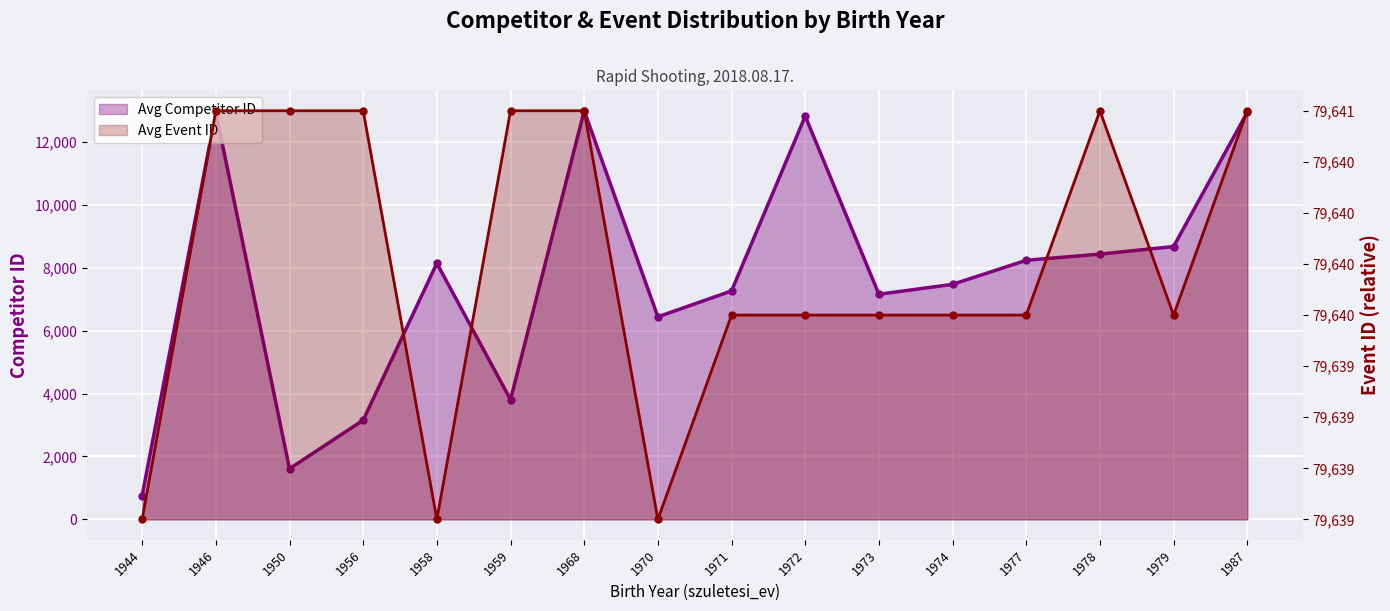

Reading right to left, transcribe all the data shown in this chart.

Avg Competitor ID: 1987=12947	1979=8677	1978=8436	1977=8240	1974=7474	1973=7160	1972=12824	1971=7265	1970=6442	1968=12995	1959=3809	1958=8145	1956=3155	1950=1612	1946=12940	1944=758
Avg Event ID: 1987=2	1979=1	1978=2	1977=1	1974=1	1973=1	1972=1	1971=1	1970=0	1968=2	1959=2	1958=0	1956=2	1950=2	1946=2	1944=0